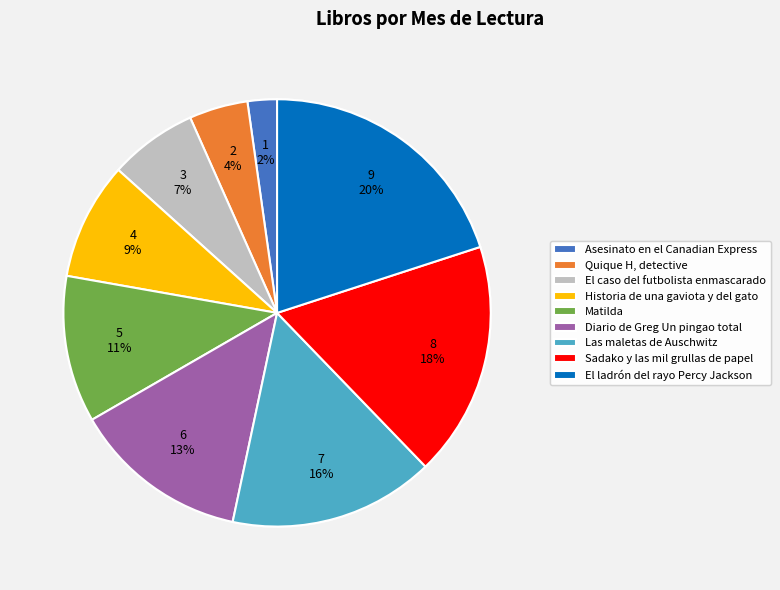

To the nearest percent, what is the difference between the Asesinato en el Canadian Express and Historia de una gaviota y del gato slice percentages?

7%